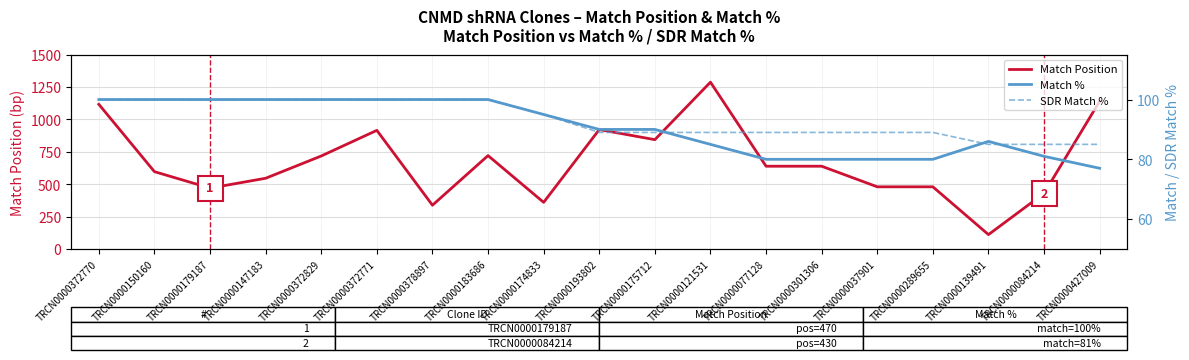

At which label does SDR Match % reach its minimum?

TRCN0000139491